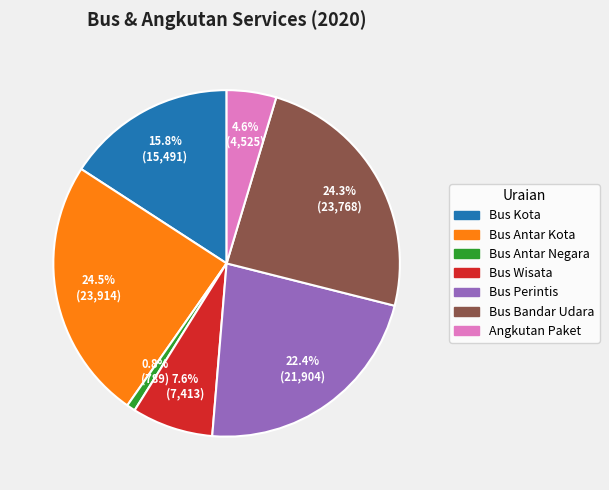

Which category has the smallest portion of the pie?

Bus Antar Negara